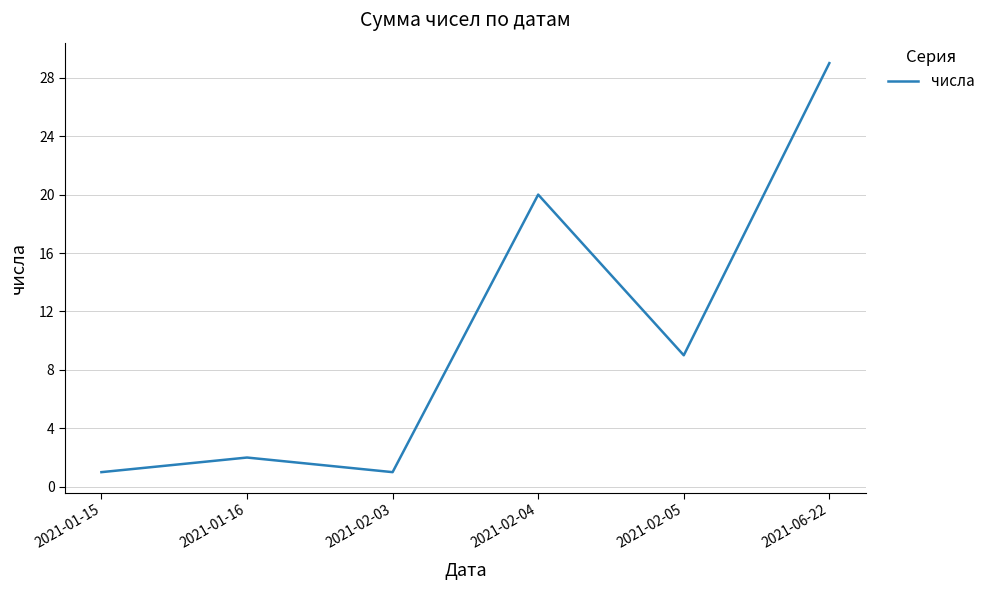

Where is the first local minimum?

2021-02-03